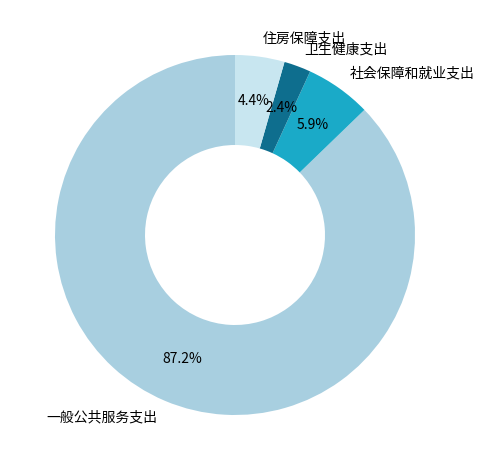

Is there any slice that represents more than half of the pie?

Yes